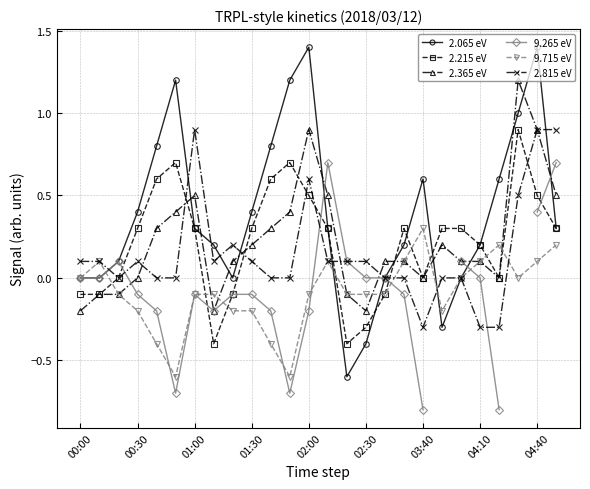

Which category has the lowest value in the 2.365 eV series?

00:00